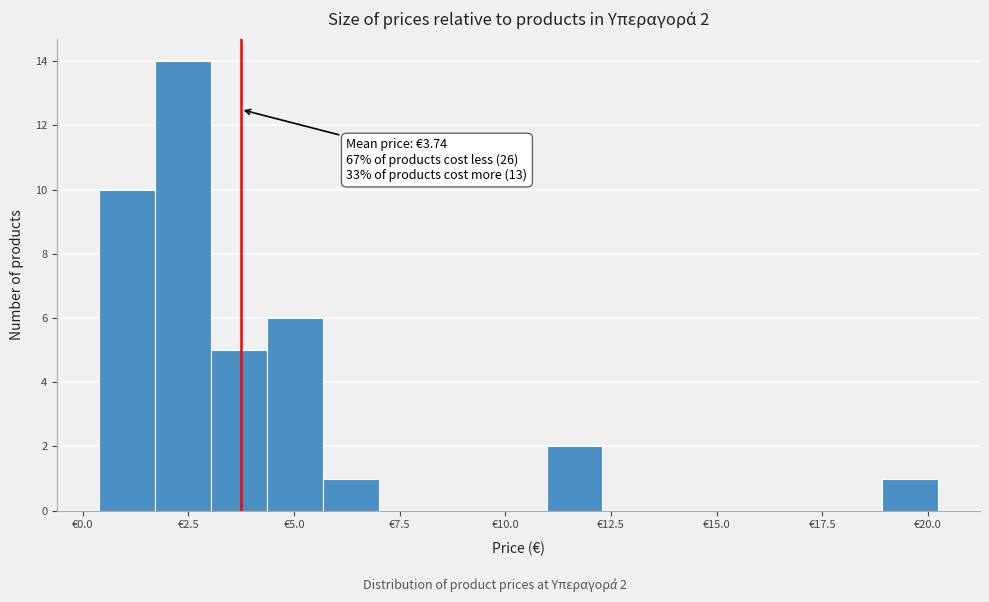

Read against the x-axis, roughly where is the centre of the tallest bar?

2.5